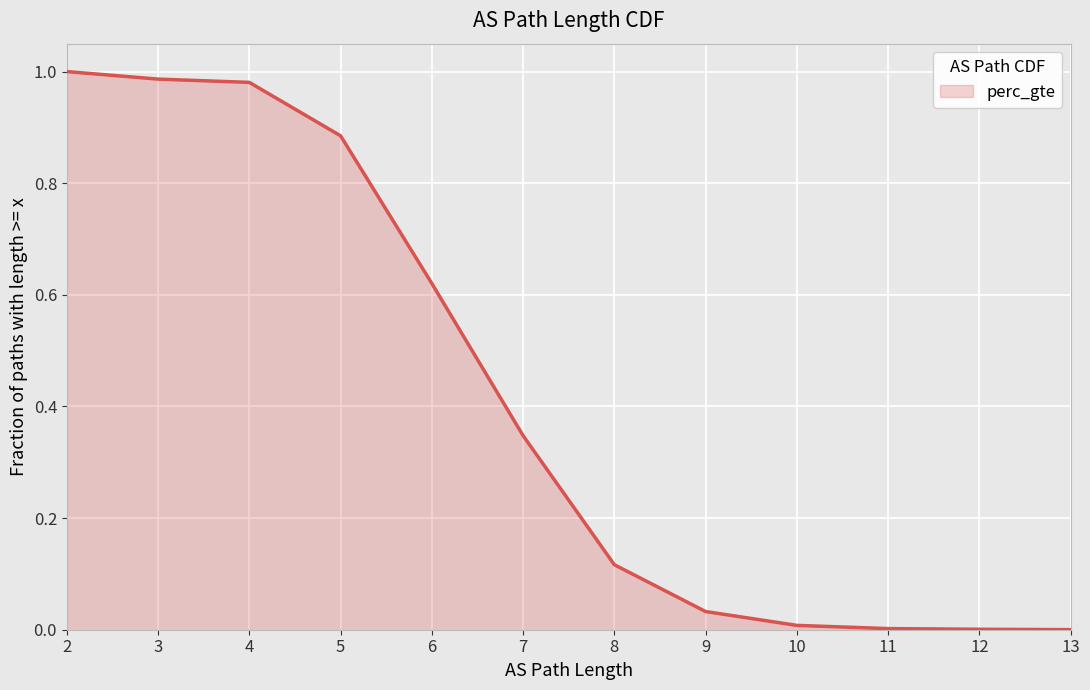

At which category does the chart reach its minimum across all series?

13